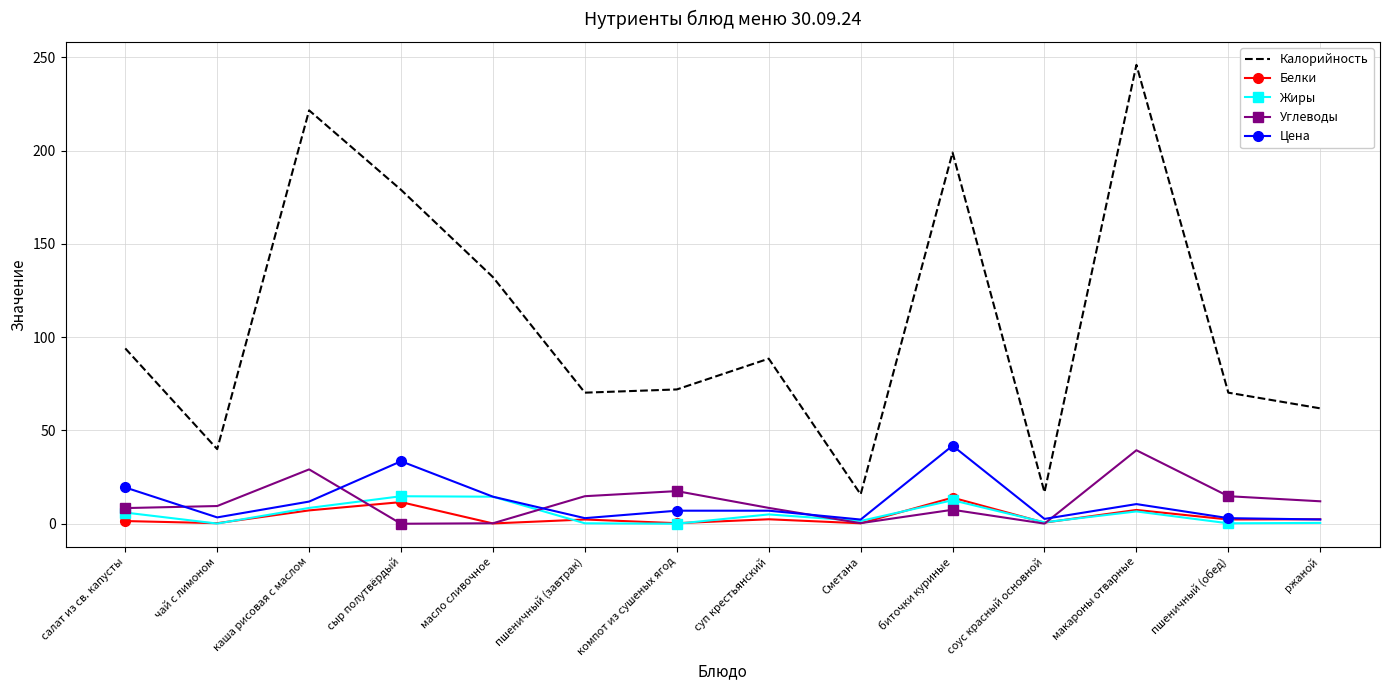

What value does the Жиры series have at биточки куриные?

12.6